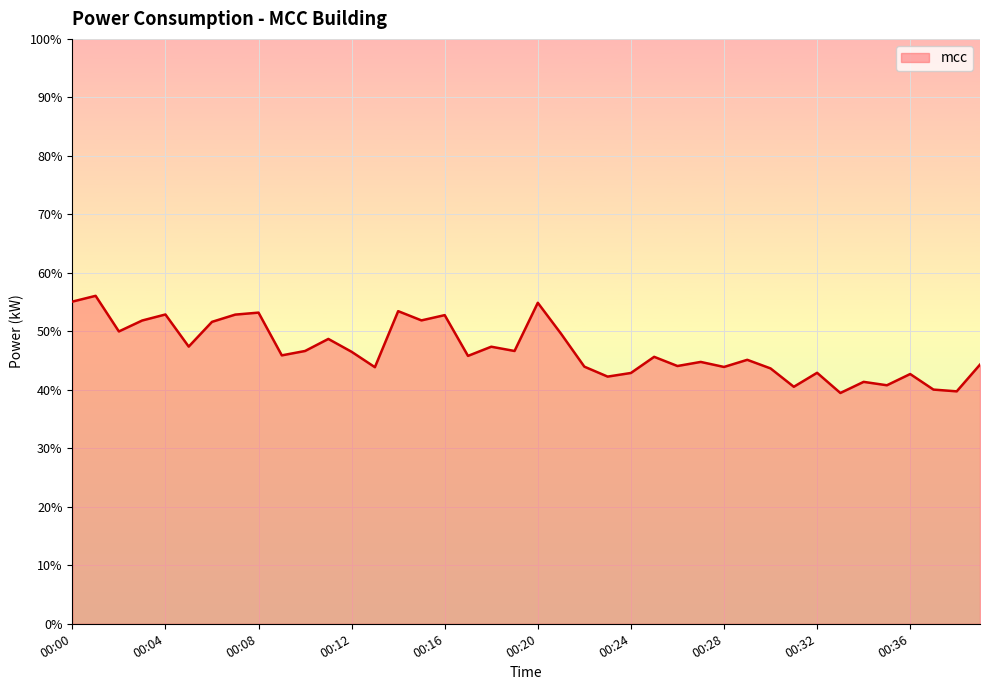

What is the difference between the maximum and minimum values?

16.6